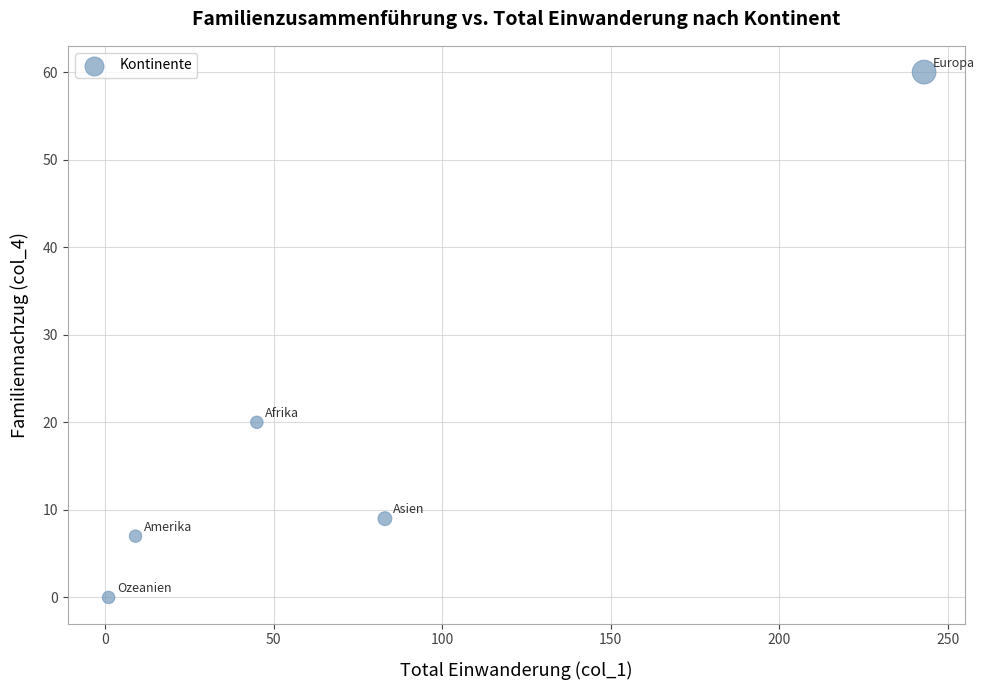

What Y value in the scatter plot is closest to 30?

20